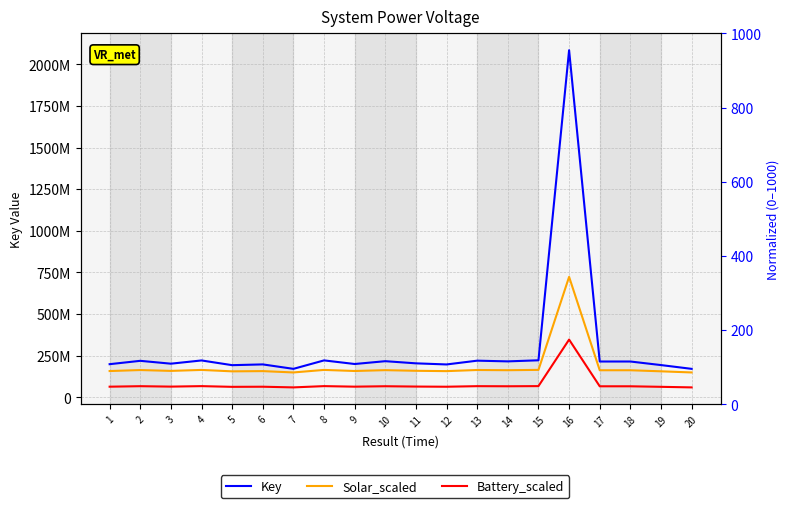

At which label does Battery_scaled reach its peak?

16